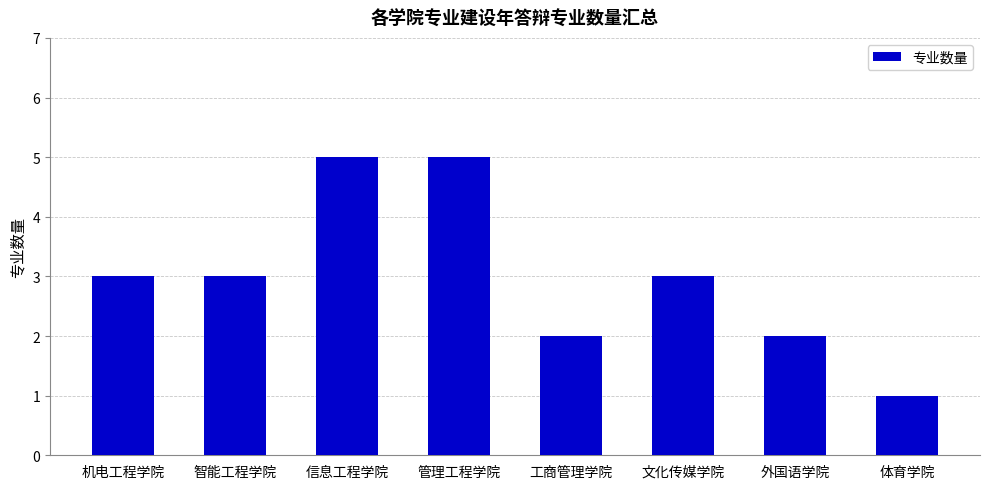

What is the greatest value displayed?

5